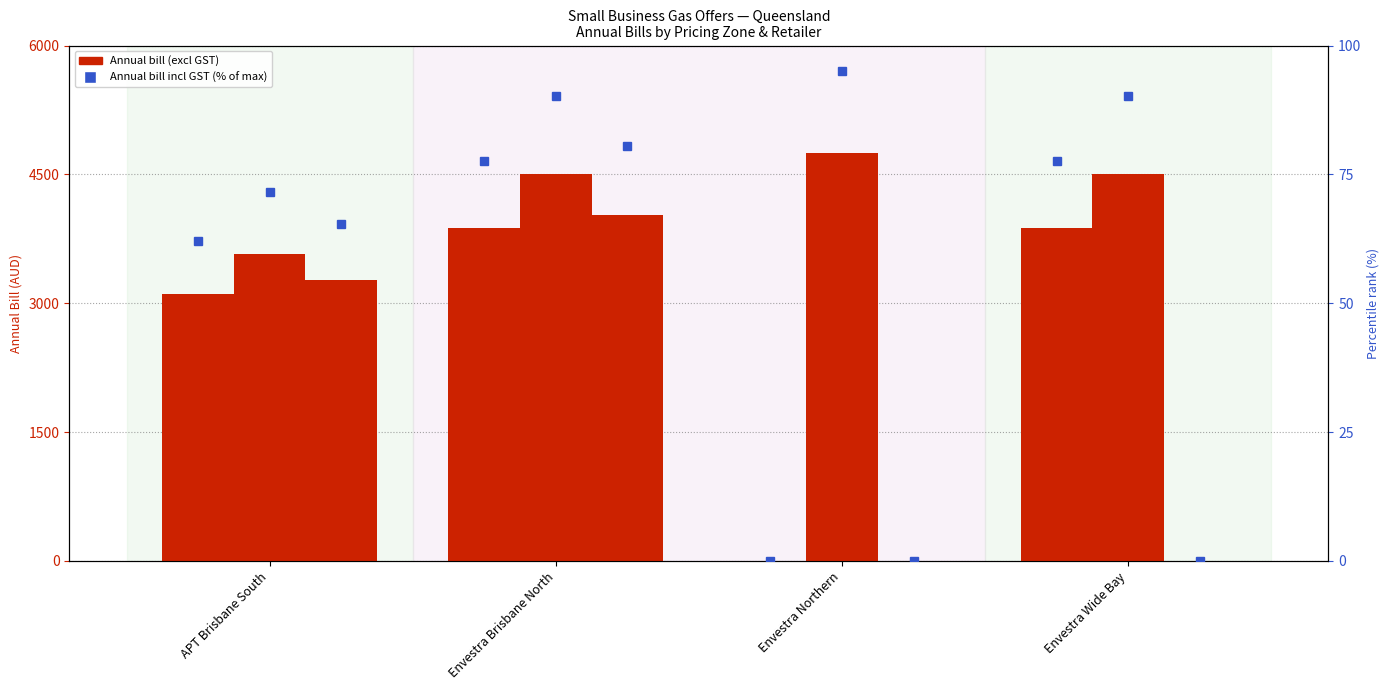

Is the value of AGL at Envestra Northern greater than the value of AGL % rank at Envestra Wide Bay?

No